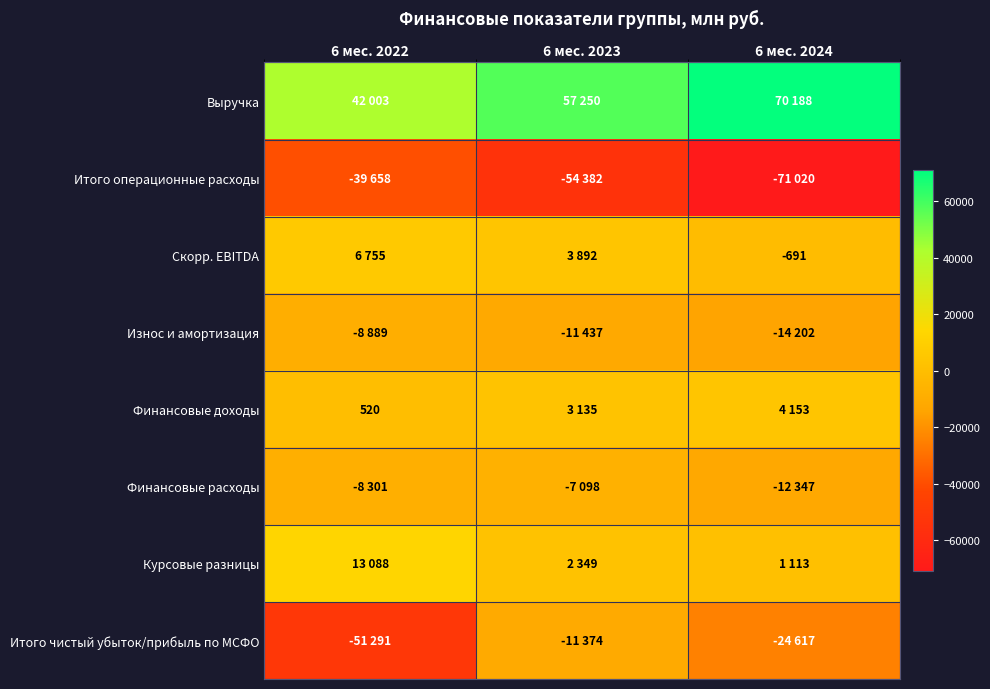

List the labels in order of Износ и амортизация value, smallest first.

6 мес. 2024, 6 мес. 2023, 6 мес. 2022